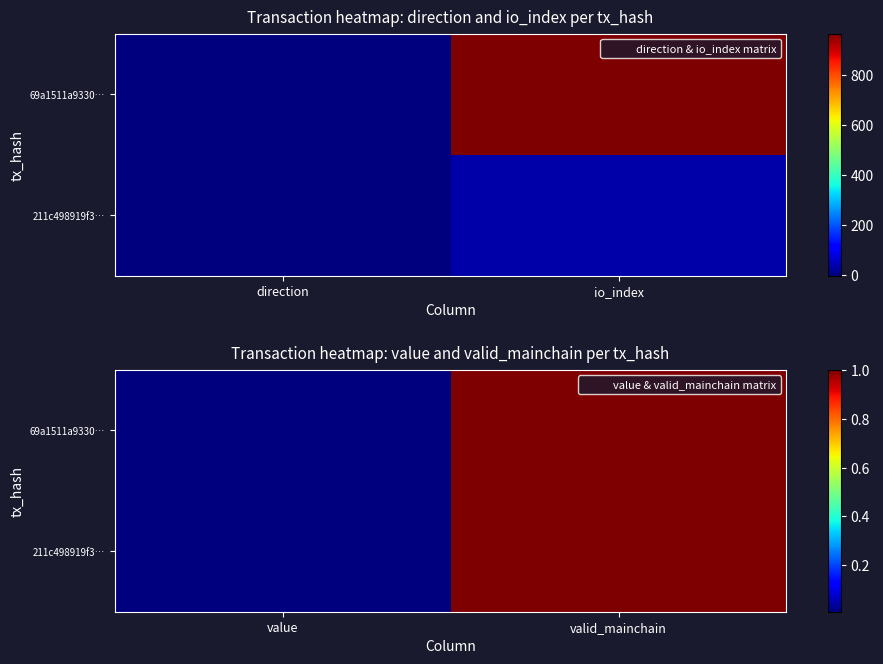

Is it true that 211c498919f3… equals 0.4 at valid_mainchain?

False